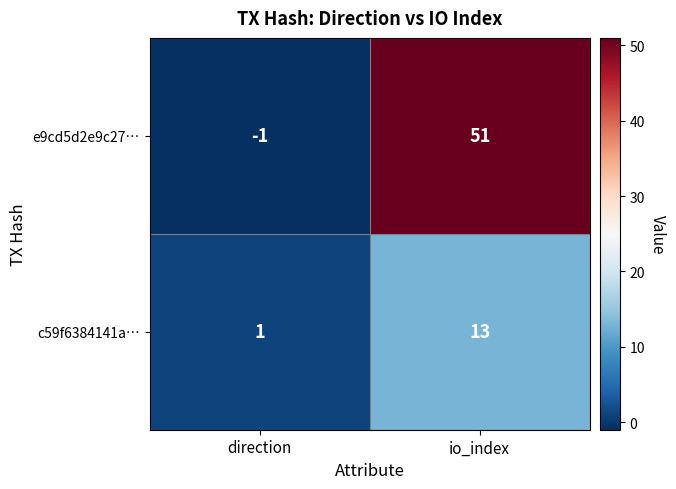

The c59f6384141a… series shows 13 at io_index. True or false?

True